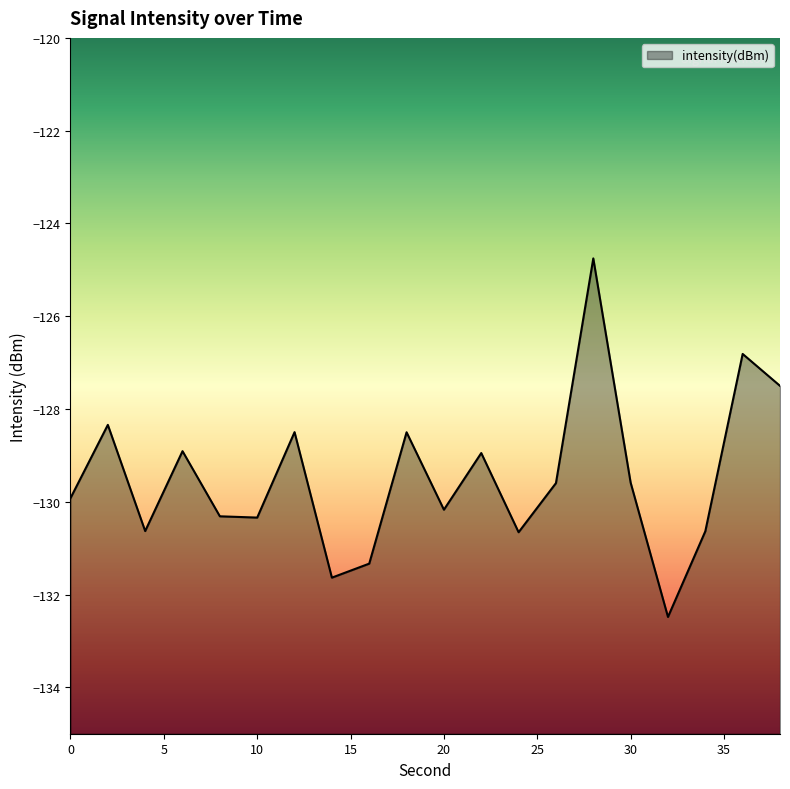

Where is the data nearest to the value -128?

2